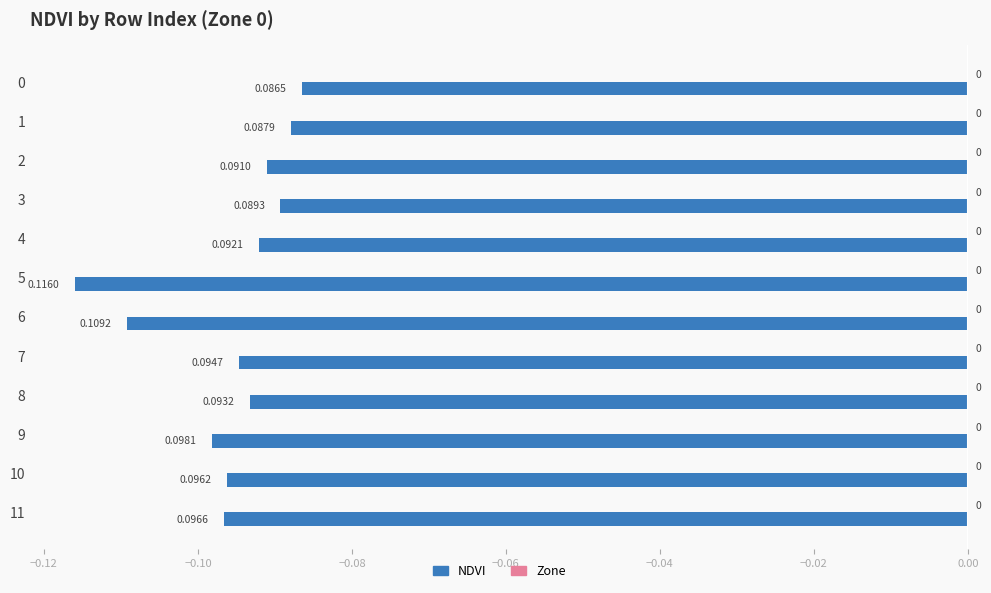

How many bars are there in total?

12